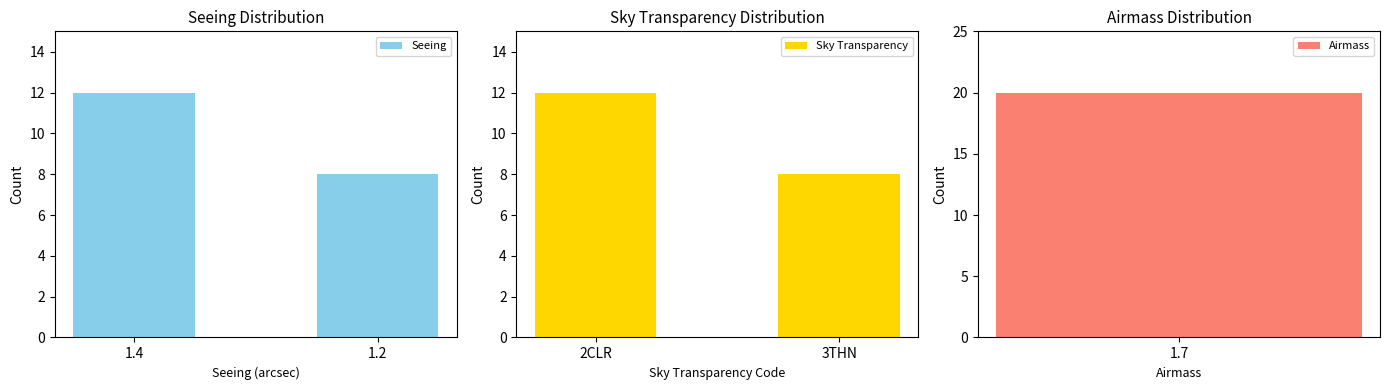

What is the highest value of the Seeing series?

12